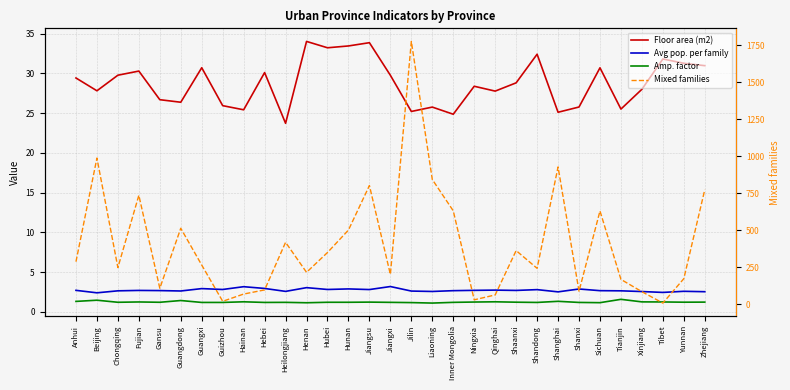

How many categories are shown in the chart?

31